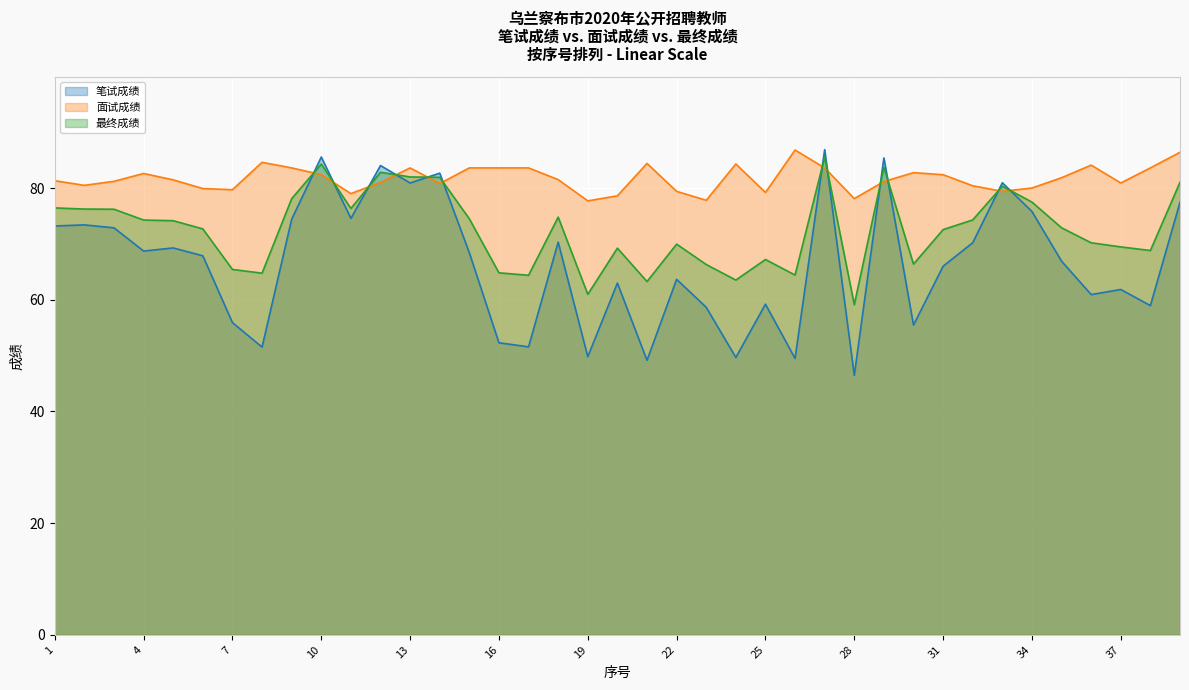

At which category does 面试成绩 reach its first local valley?

2